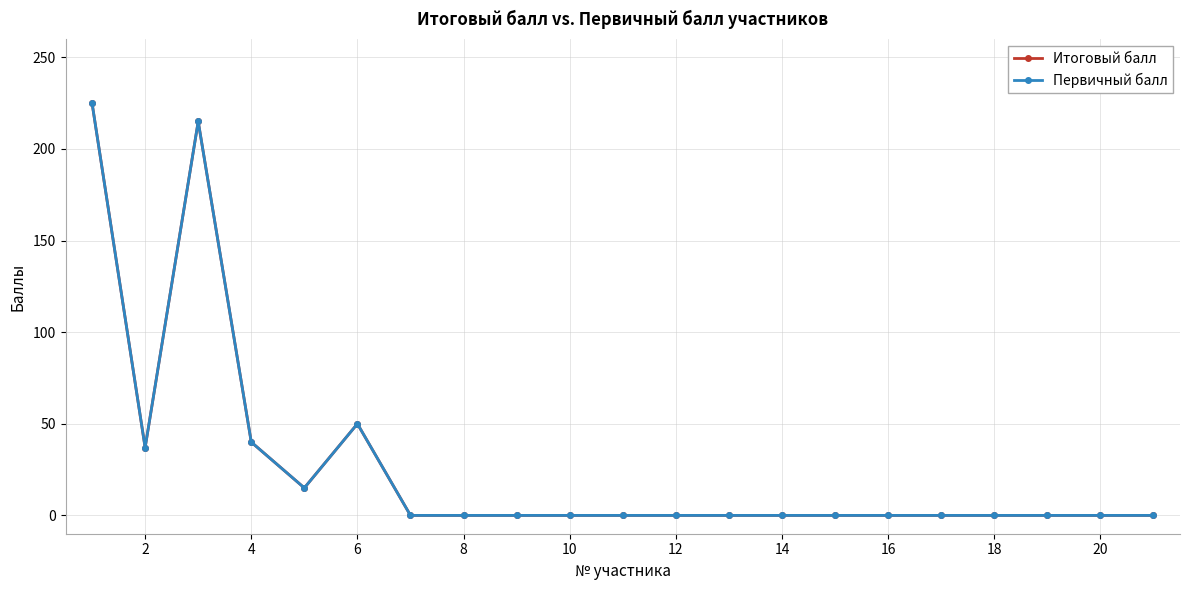

At how many categories does at least one series exceed 37?

4